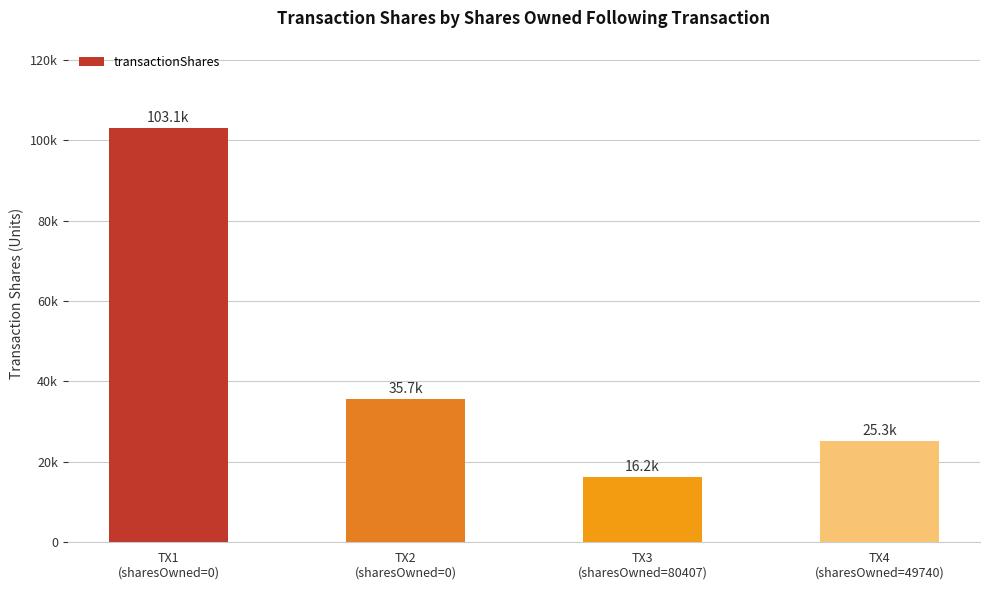

Does the chart contain any negative values?

No